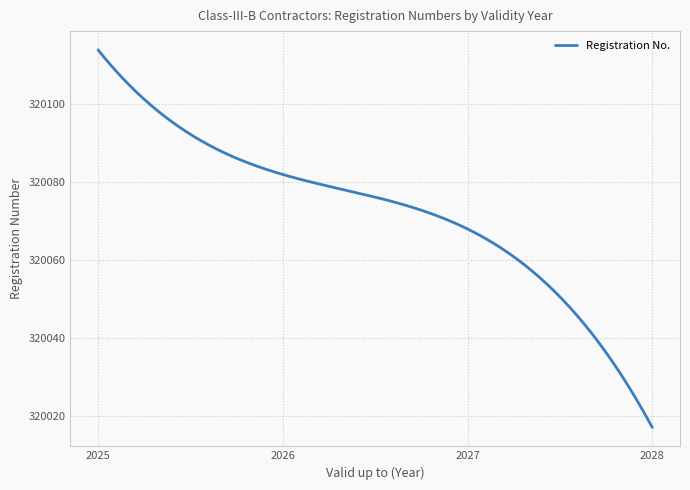

What is the difference between the maximum and minimum values?

97.0